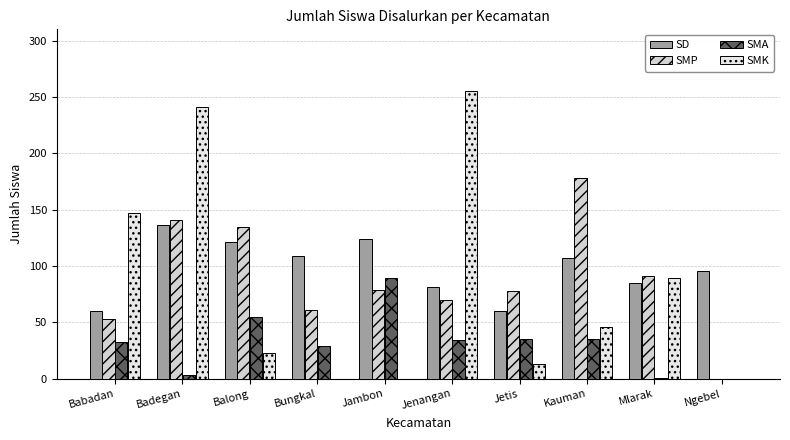

How many groups of bars are there?

10